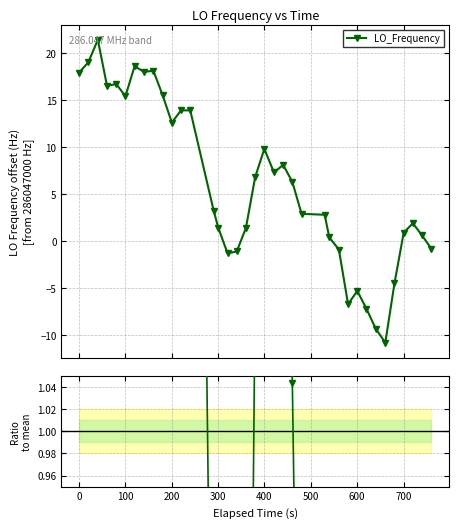

True or false: LO_Frequency has more than 1 points higher than both neighbors.

True